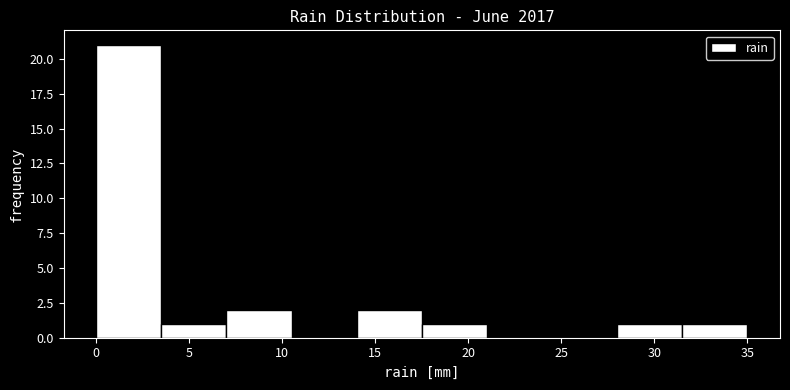

How tall is the bar that spans 28.0 to 31.5 on the x-axis? The values are not printed on the chart, so give them approximately, as read against the axis.

1